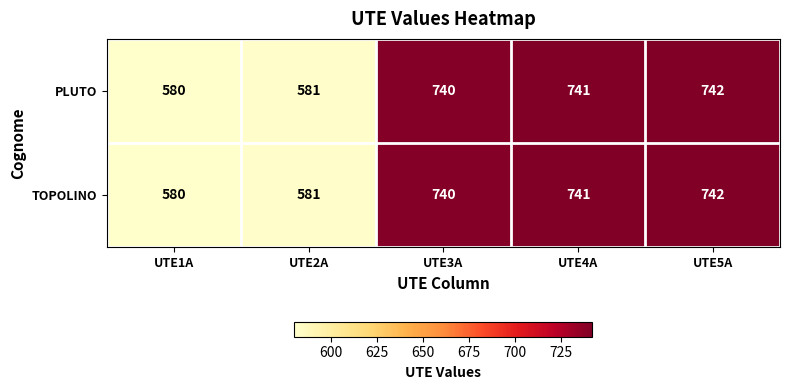

At which label is TOPOLINO closest to 661?

UTE3A